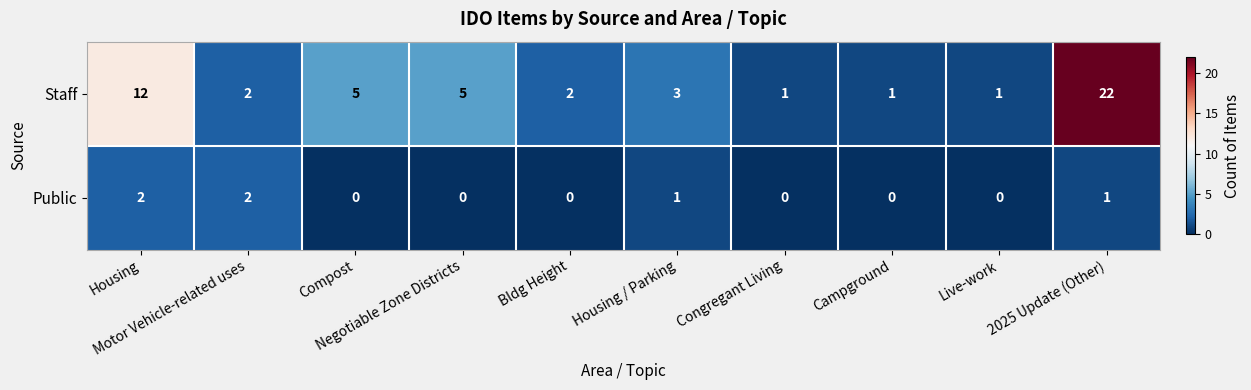

What is the difference between the maximum and minimum values in the Staff series?

21